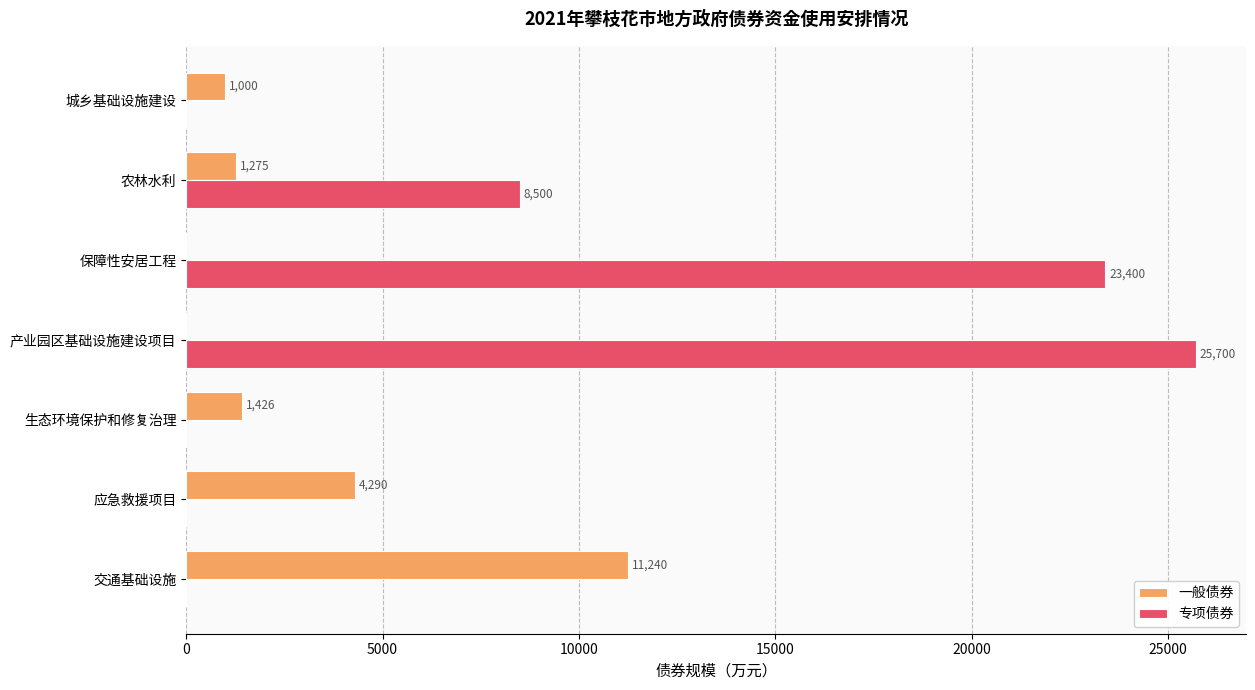

What is the sum of the 一般债券 values at 农林水利 and 产业园区基础设施建设项目?

1275